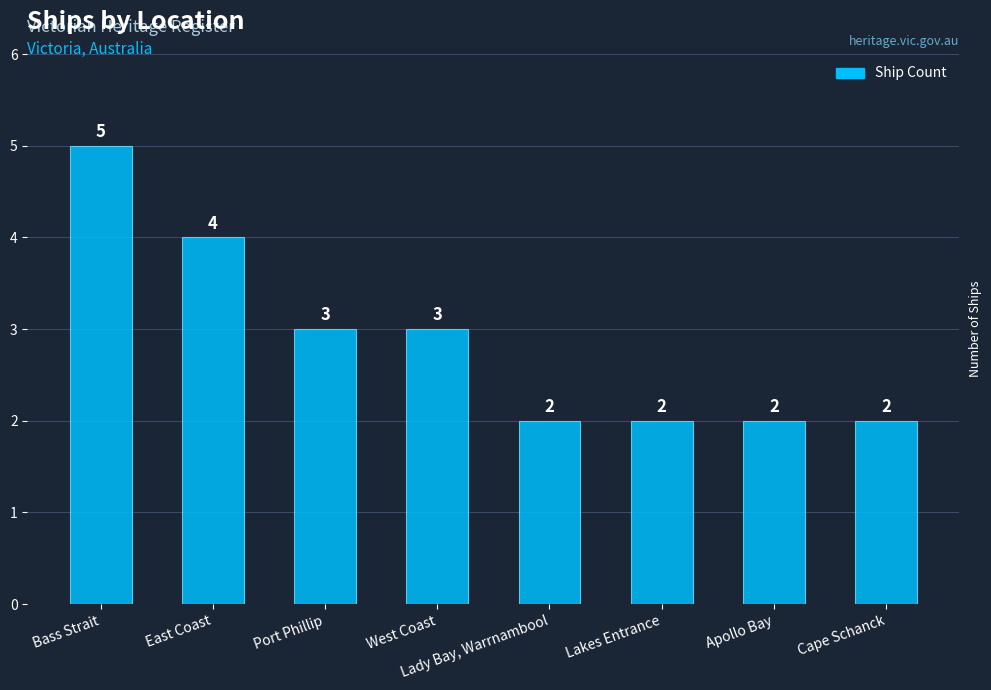

What is the ratio of the value at Cape Schanck to the value at Port Phillip?

0.7